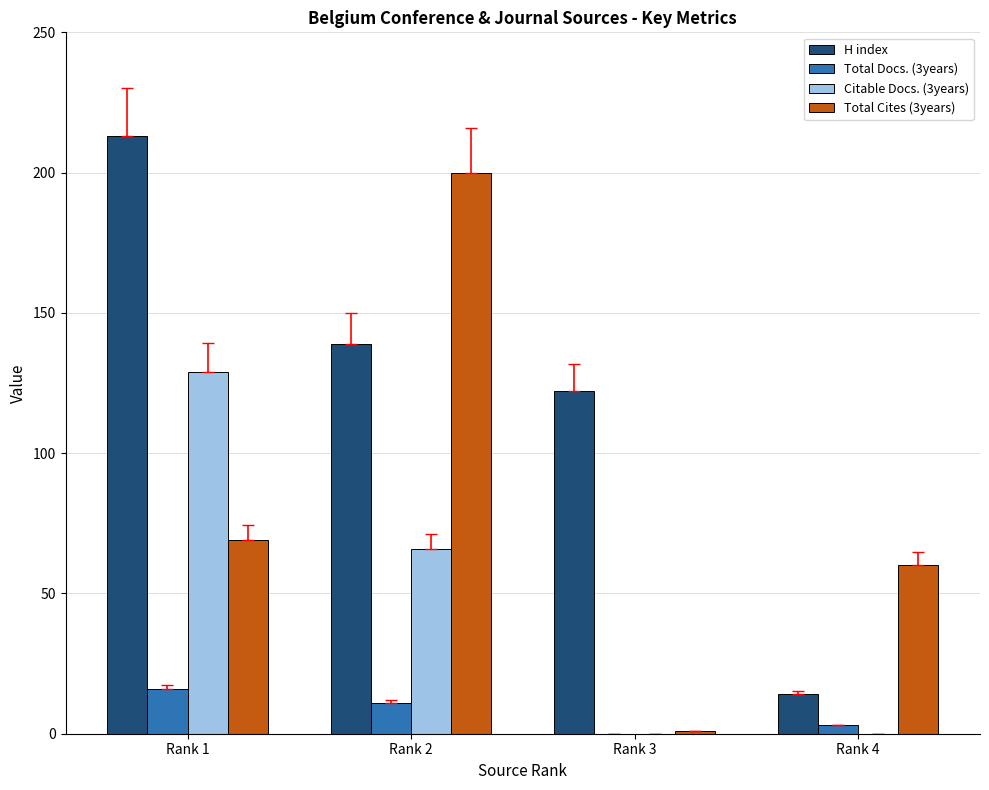

What are all the series names shown in the legend?

H index, Total Docs. (3years), Citable Docs. (3years), Total Cites (3years)